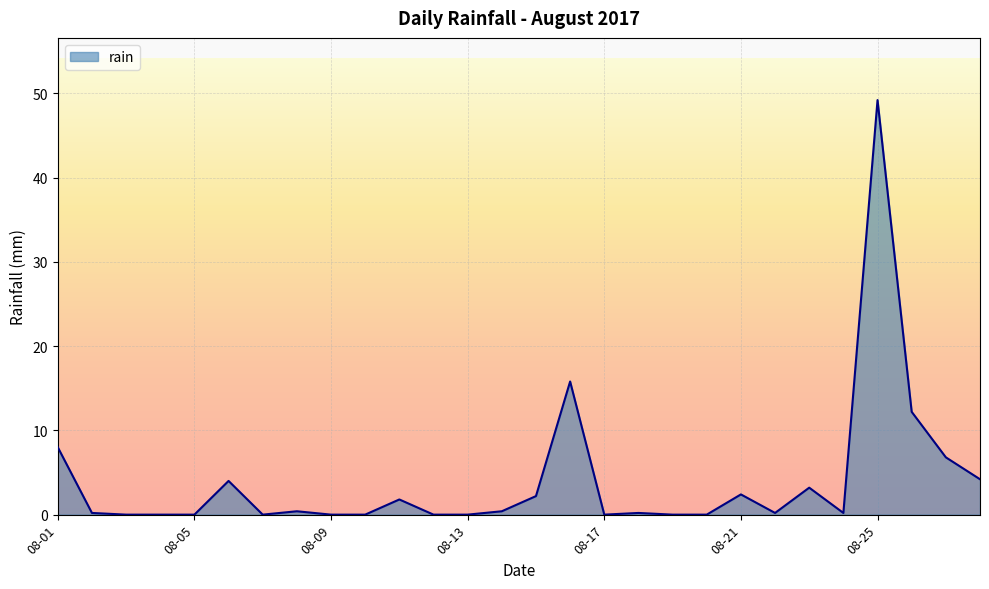

What is the difference between the maximum and minimum values?

49.2